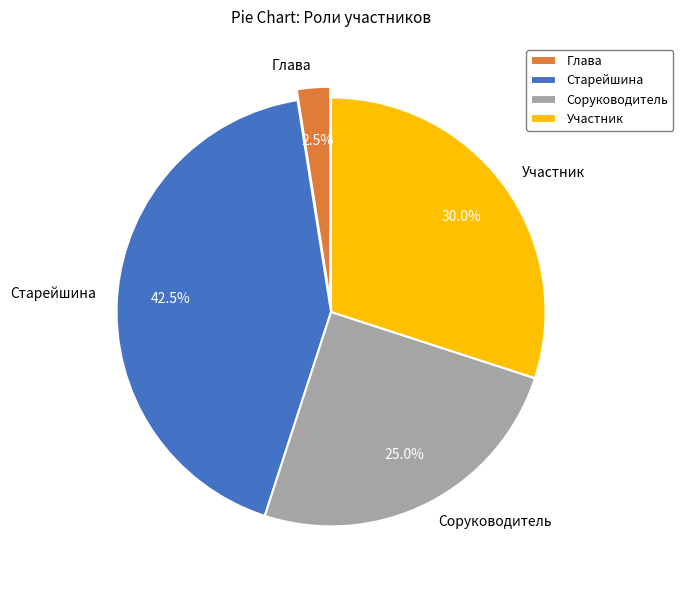

Rank the categories by value from highest to lowest.

Старейшина, Участник, Соруководитель, Глава